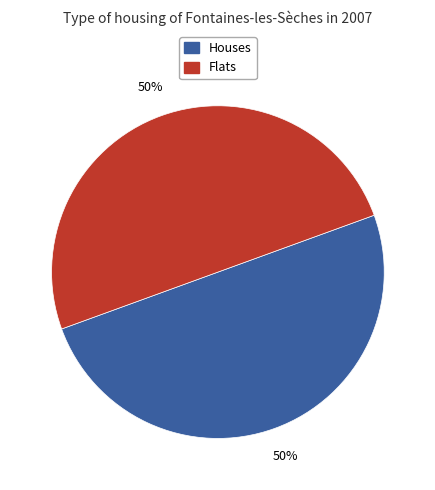

To the nearest percent, what is the average slice percentage?

50%